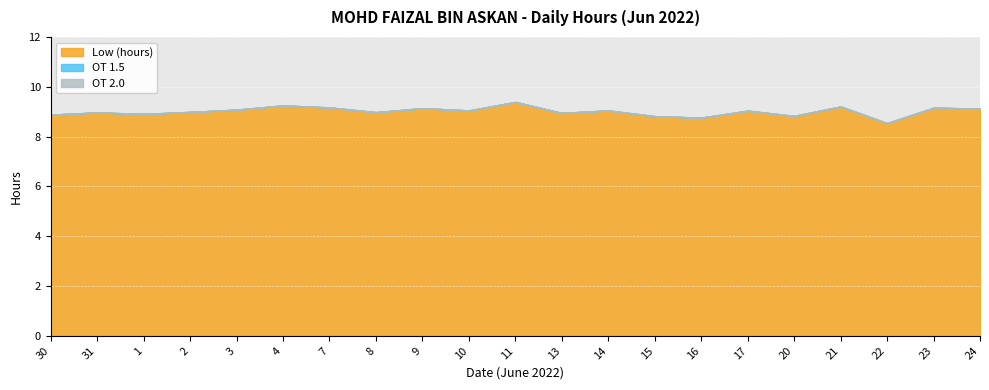

What is the maximum value for Low (hours)?

9.4